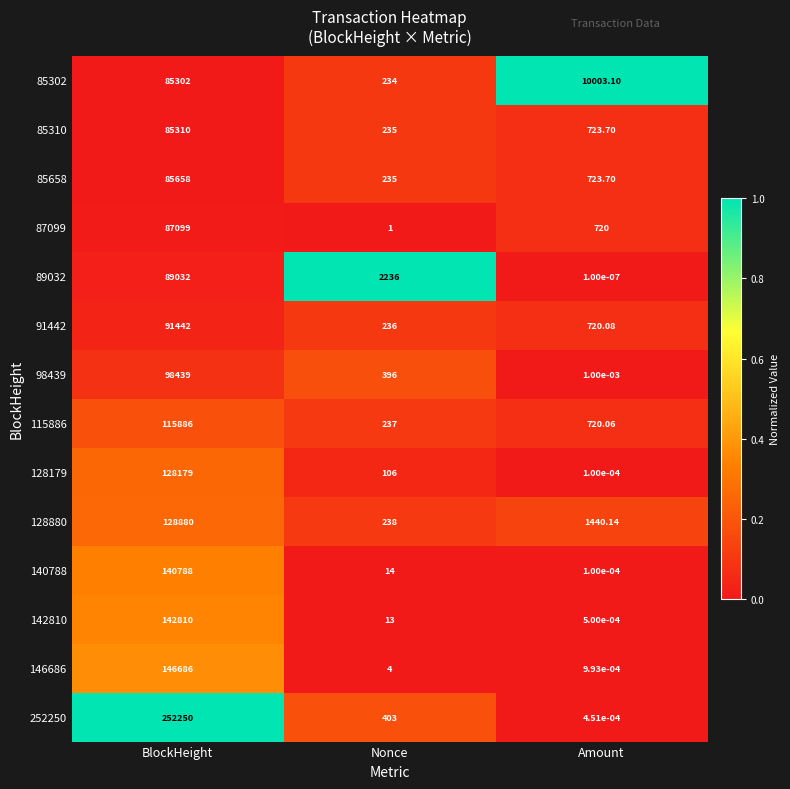

Rank the categories by 252250 value from highest to lowest.

BlockHeight, Nonce, Amount